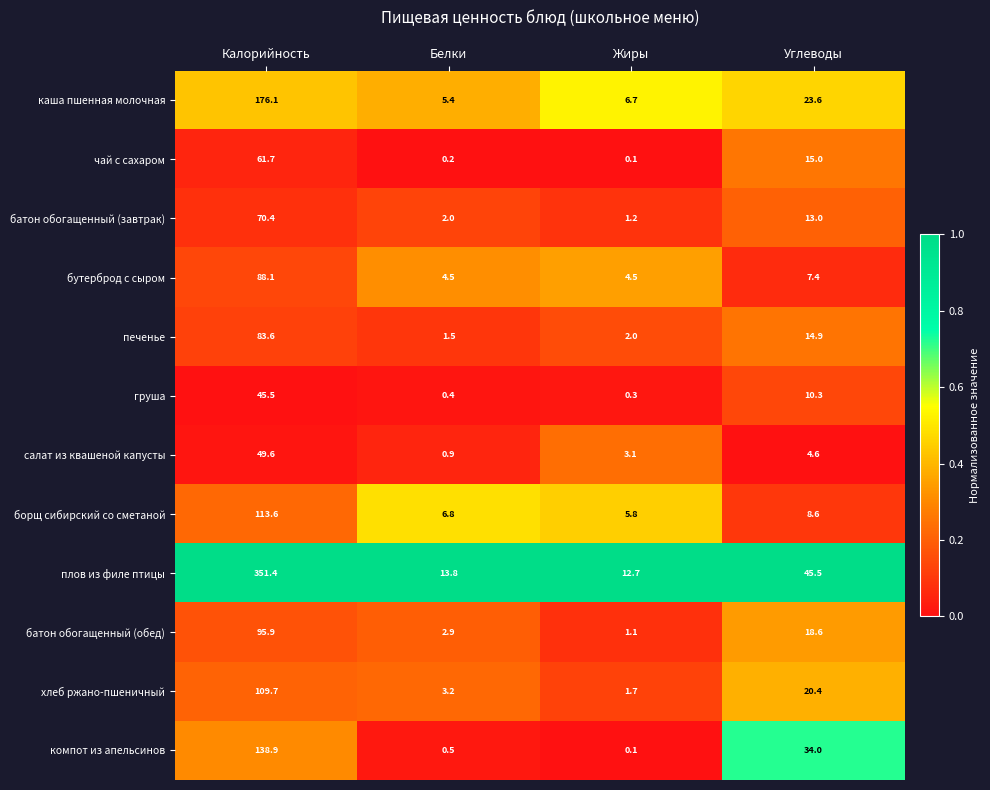

At how many categories does at least one series exceed 0?

4